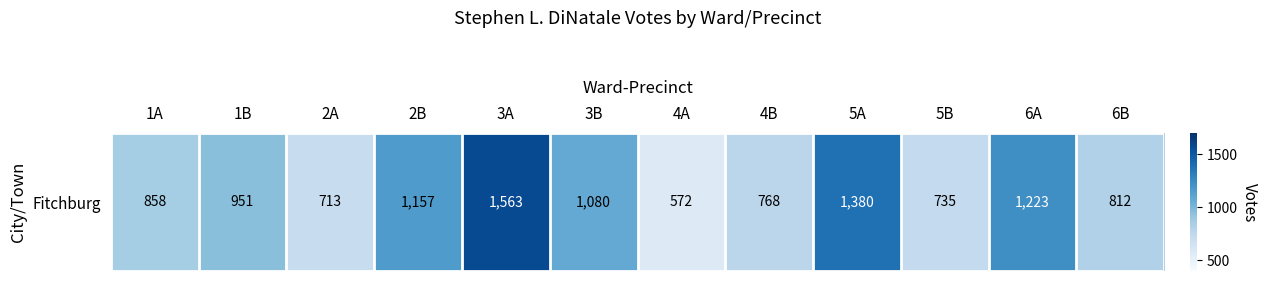

Rank the categories by value from highest to lowest.

3A, 5A, 6A, 2B, 3B, 1B, 1A, 6B, 4B, 5B, 2A, 4A